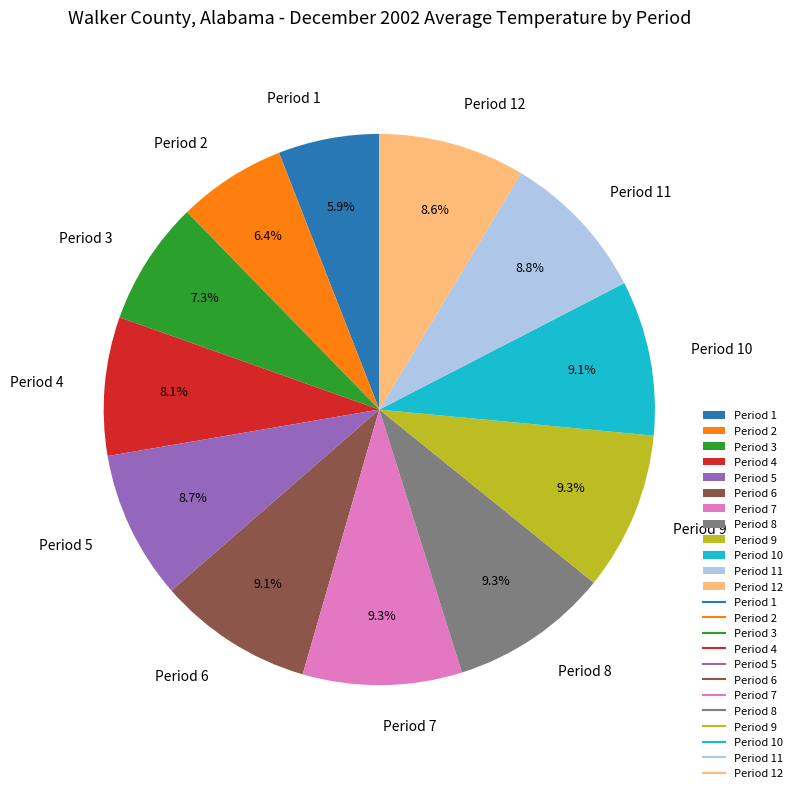

Count the number of slices in the pie.

12